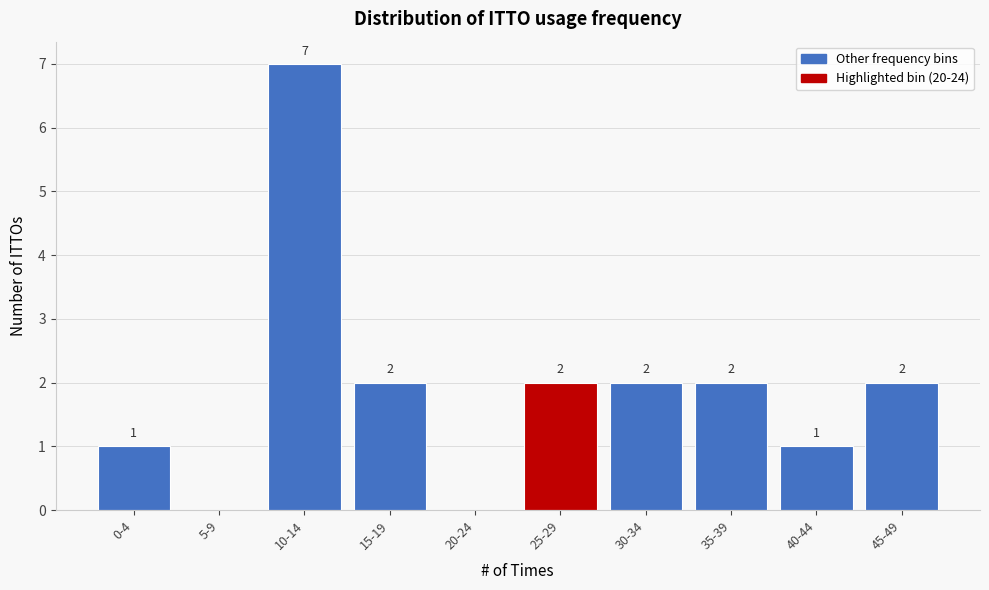

Reading left to right, extract all data points from this chart.

0-4=1	5-9=0	10-14=7	15-19=2	20-24=0	25-29=2	30-34=2	35-39=2	40-44=1	45-49=2